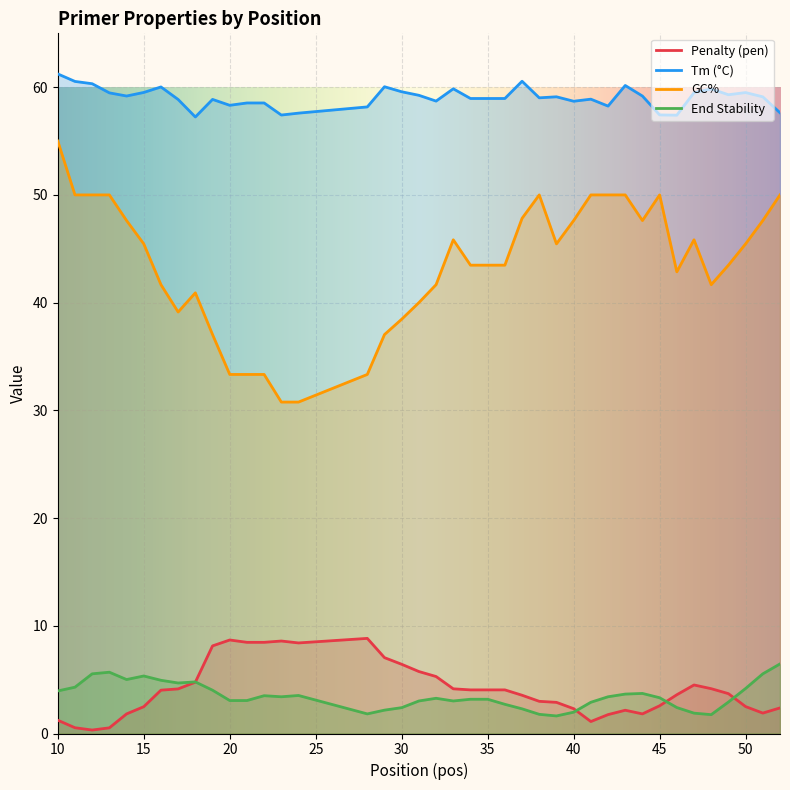

At which label does PRIMER_RIGHT_0_END_STABILITY reach its peak?

52